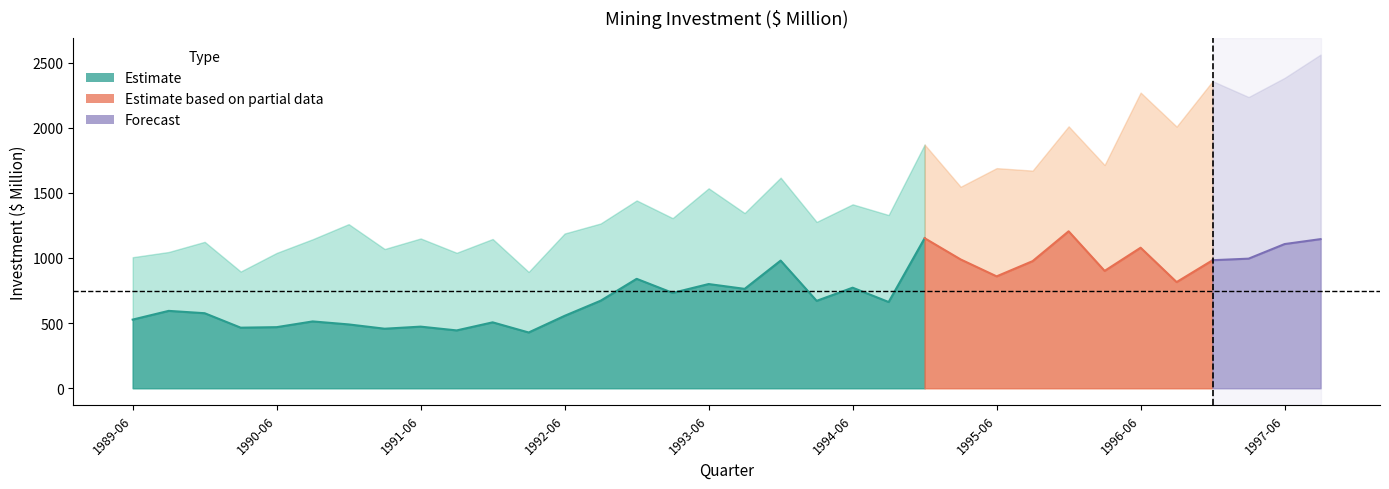

True or false: Australia ($ Million) and Rest of Australia ($ Million) intersect in this chart.

False